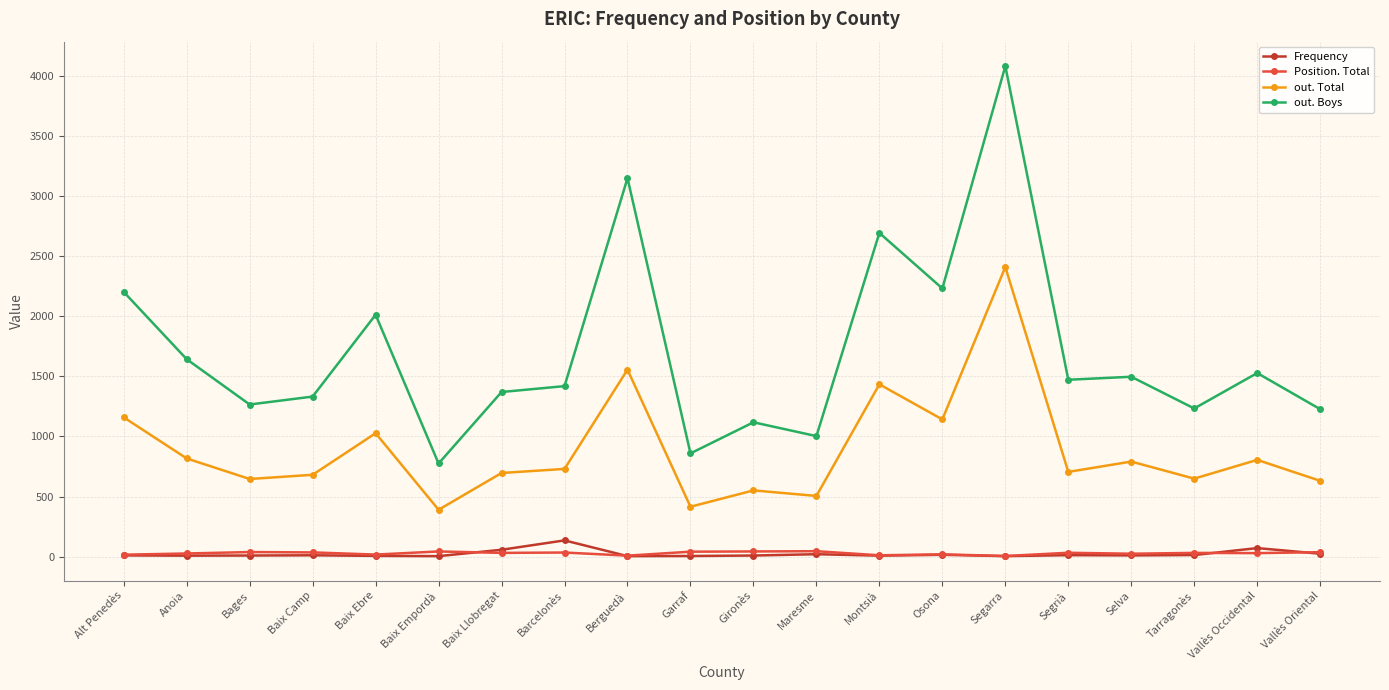

At which category does out. Boys reach its first local peak?

Baix Ebre